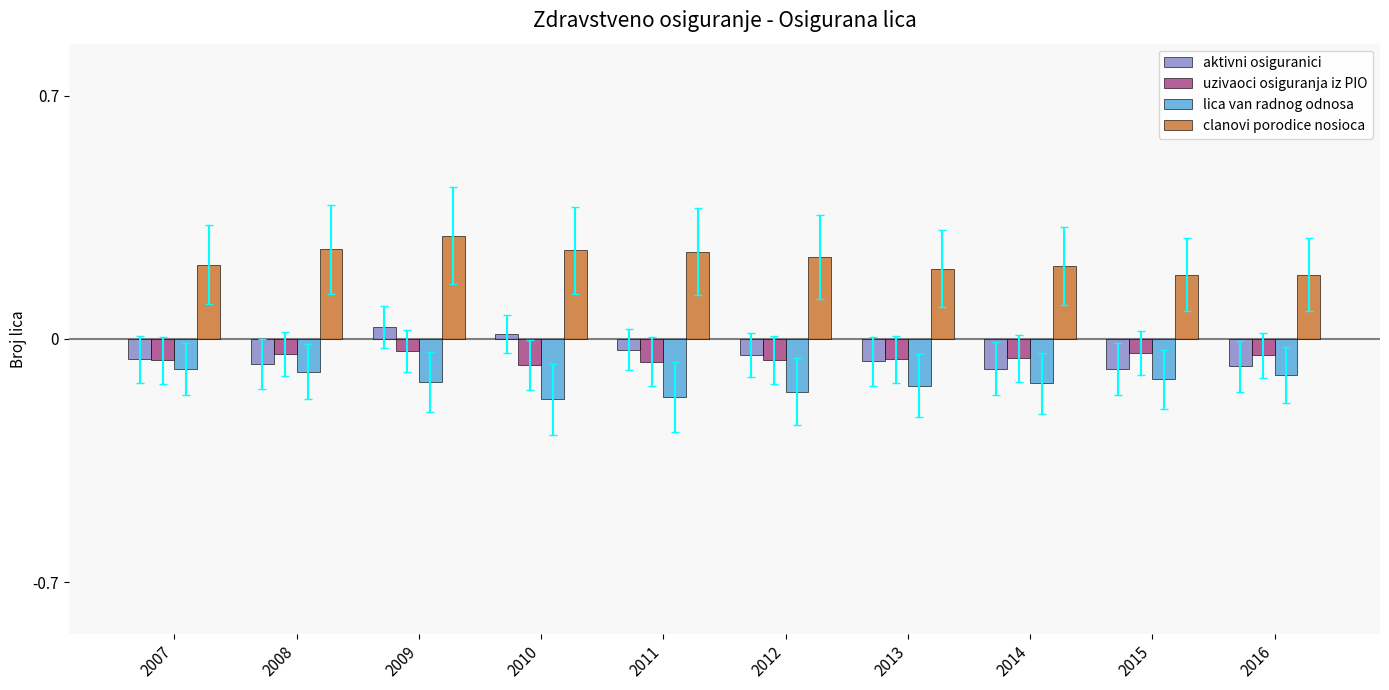

Rank the series by their maximum value, from highest to lowest.

clanovi porodice nosioca, aktivni osiguranici, uzivaoci osiguranja iz PIO, lica van radnog odnosa